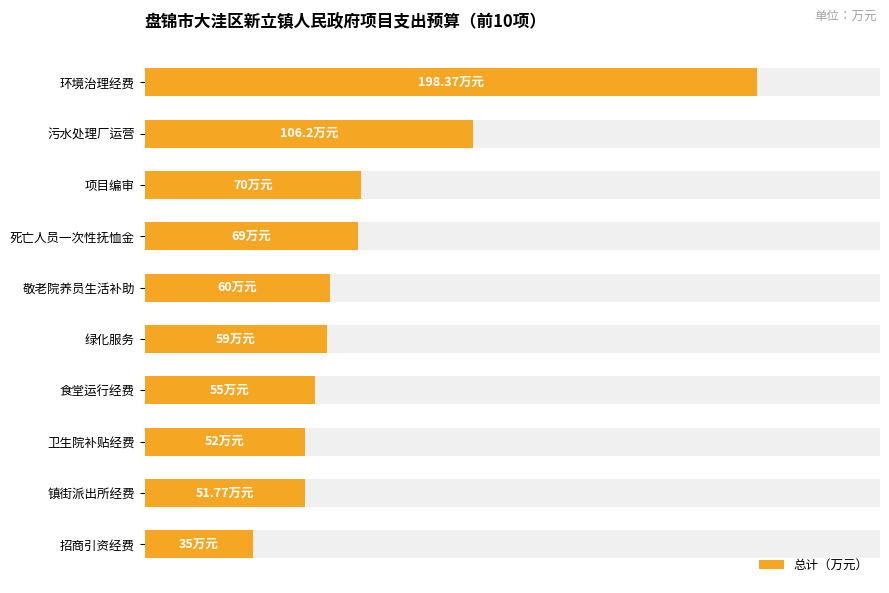

What is the sum of the values at 环境治理经费 and 污水处理厂运营?

304.6